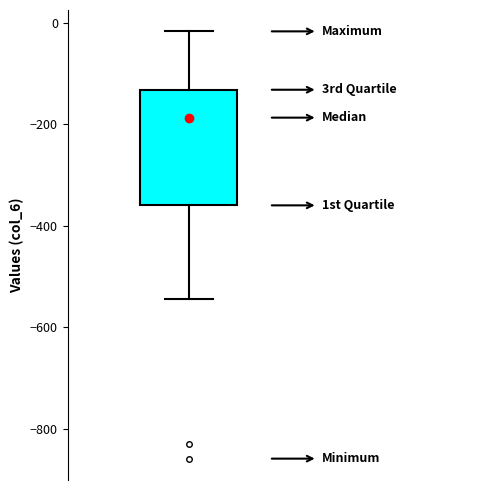

Transcribe this box plot: give where the median line is, the range the box spans, and where the two whiskers end, as read against the y-axis. The values are not printed on the chart, so give them approximately, as read against the axis.

median -180, box -360 to -140, whiskers -540 to -20